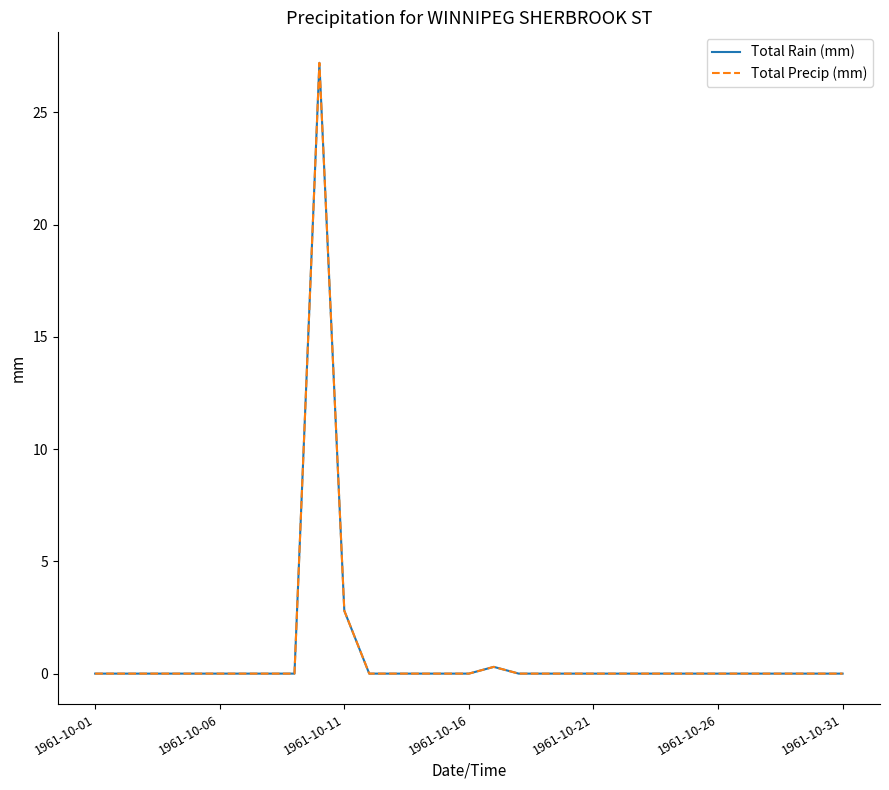

Does the chart display data point markers on the line(s)?

No